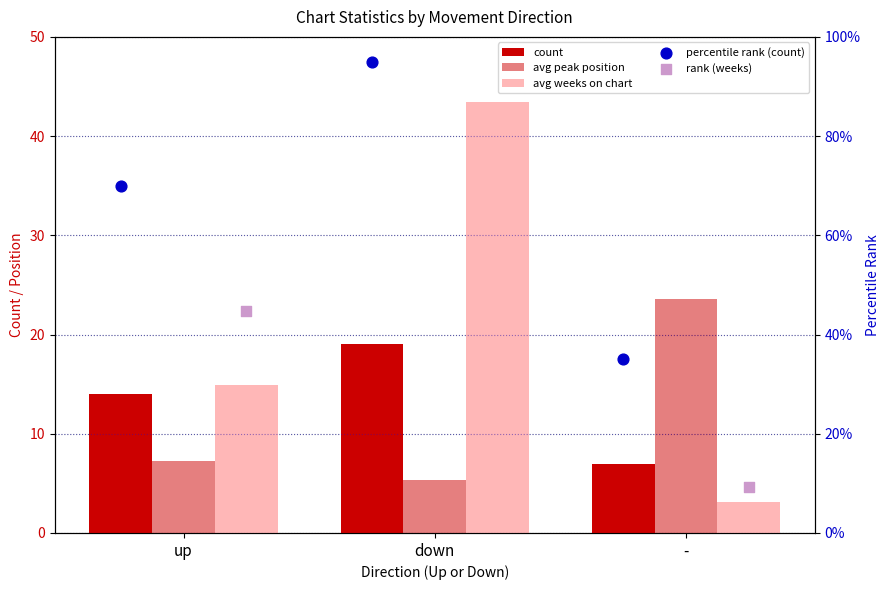

What are all the series names shown in the legend?

count, avg peak position, avg weeks on chart, percentile rank (count), rank (weeks)